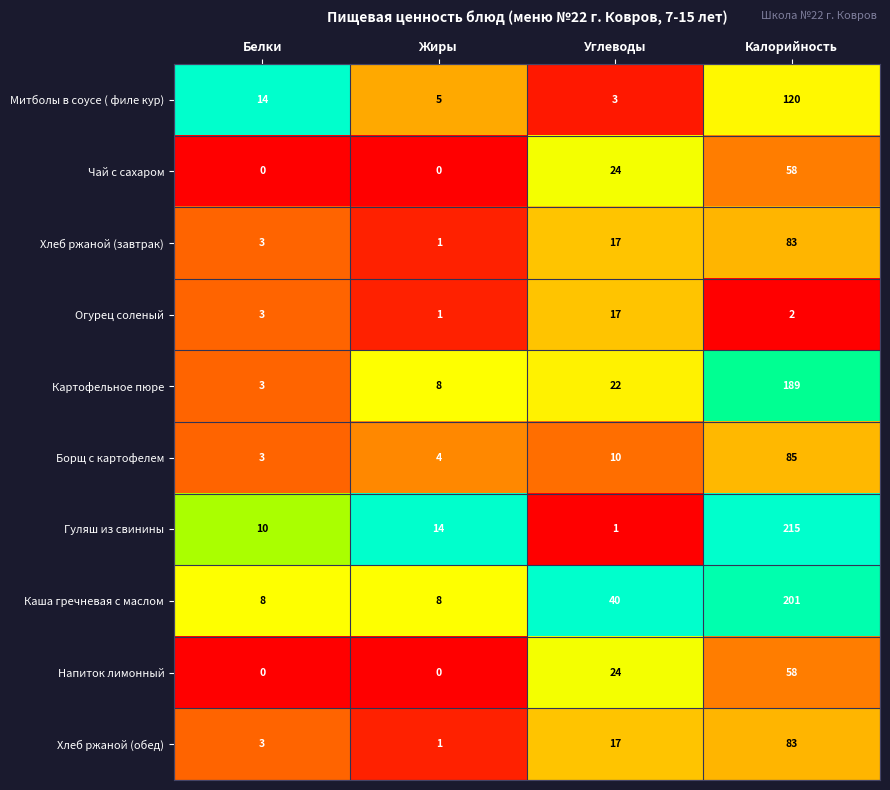

How many distinct data groups are displayed?

10